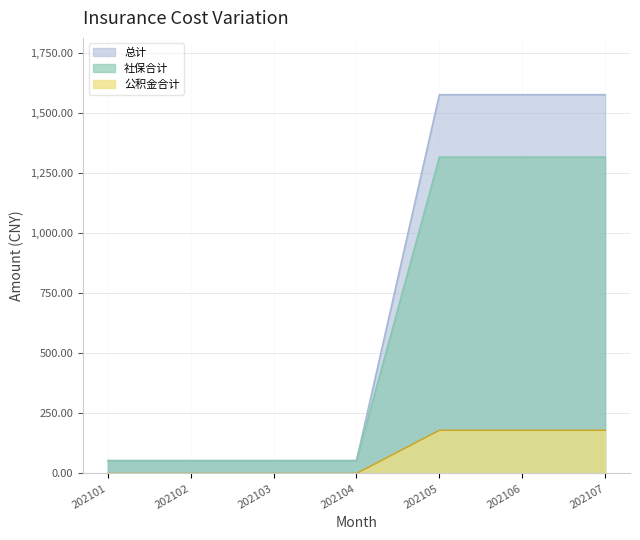

The 总计 series shows 53.5 at 202103. True or false?

True